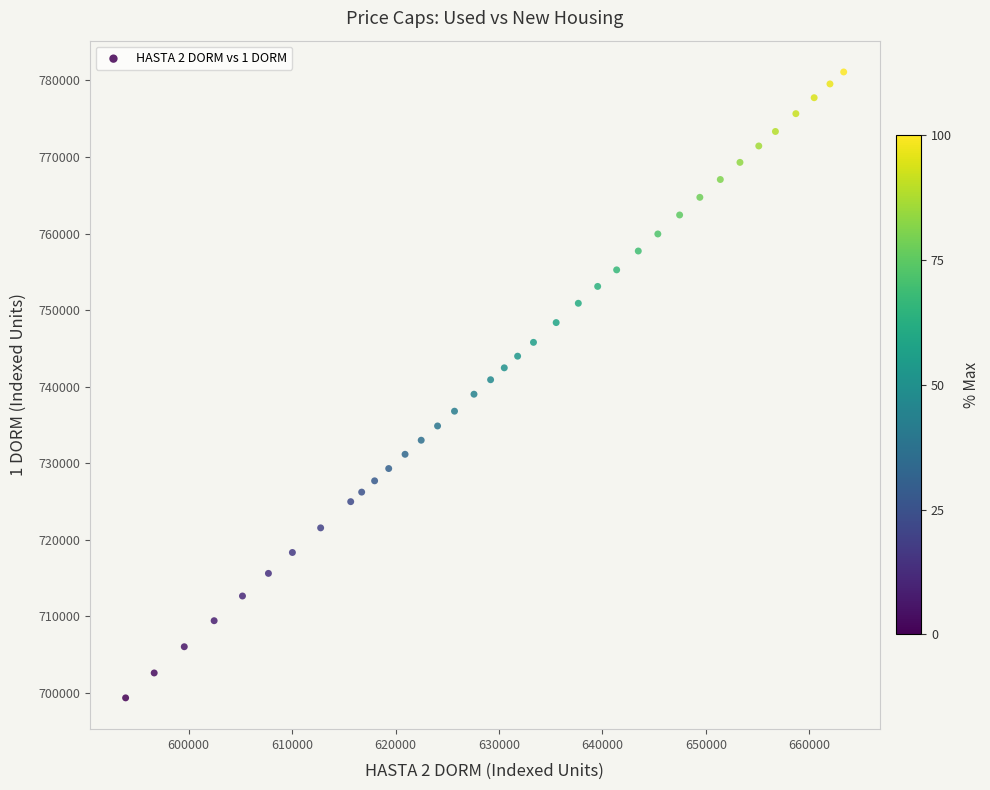

What is the range of Y values (max minus min)?

81748